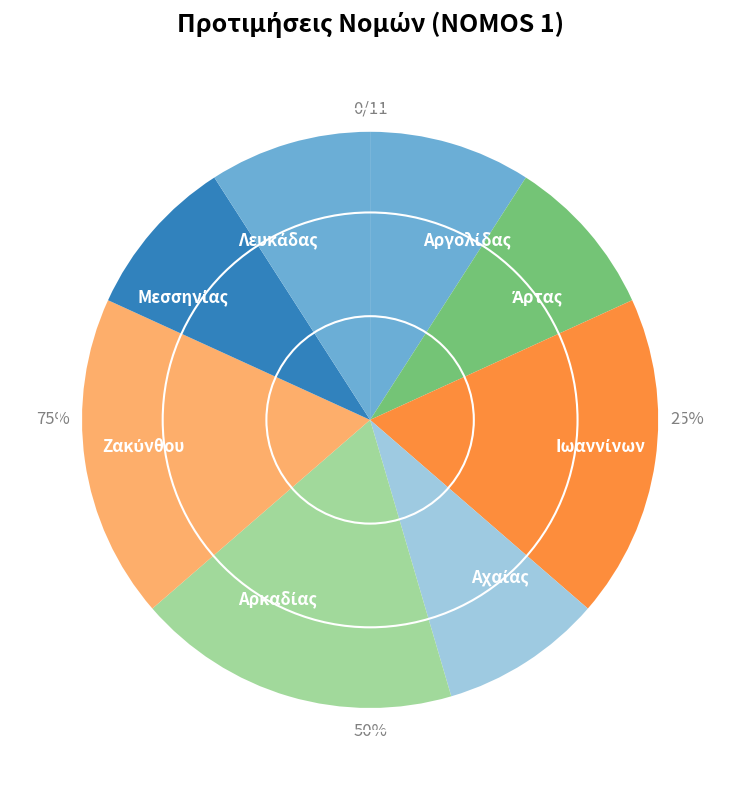

To the nearest percent, what is the difference between the largest and smallest slice percentages?

16%